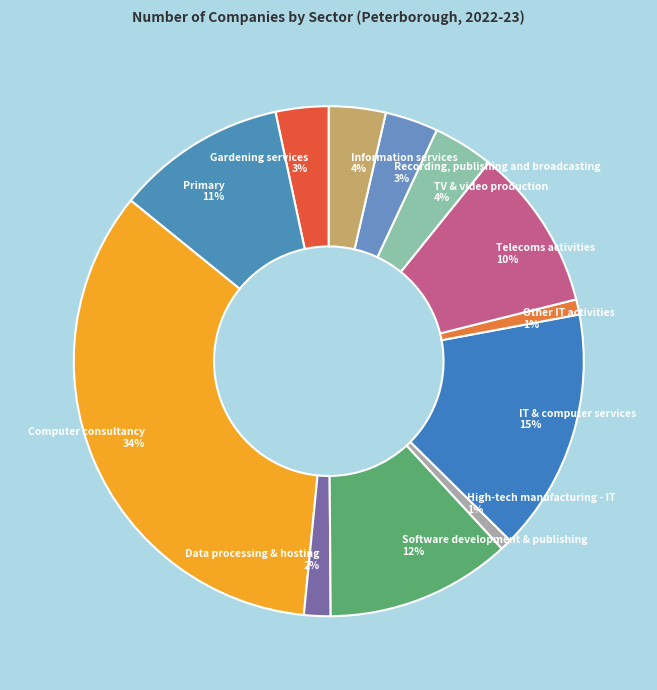

To the nearest percent, what percentage of the pie is TV & video production?

4%